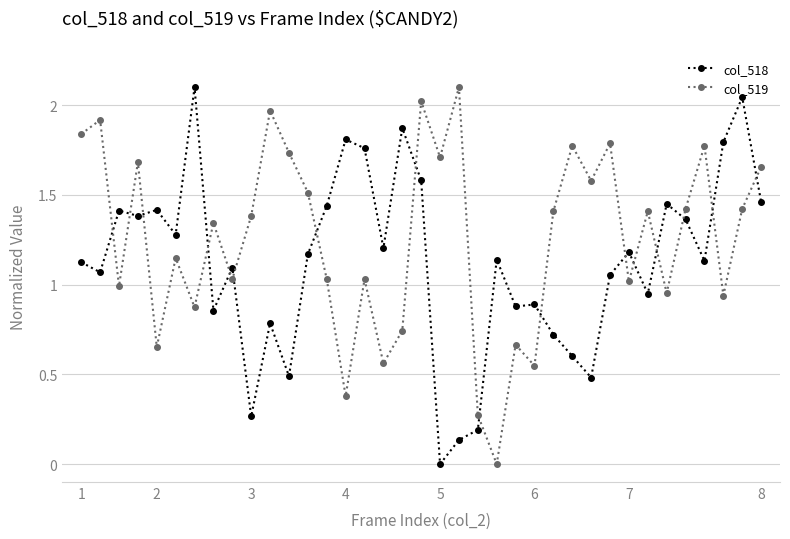

List the series in order of their overall mean, lowest first.

col_518, col_519